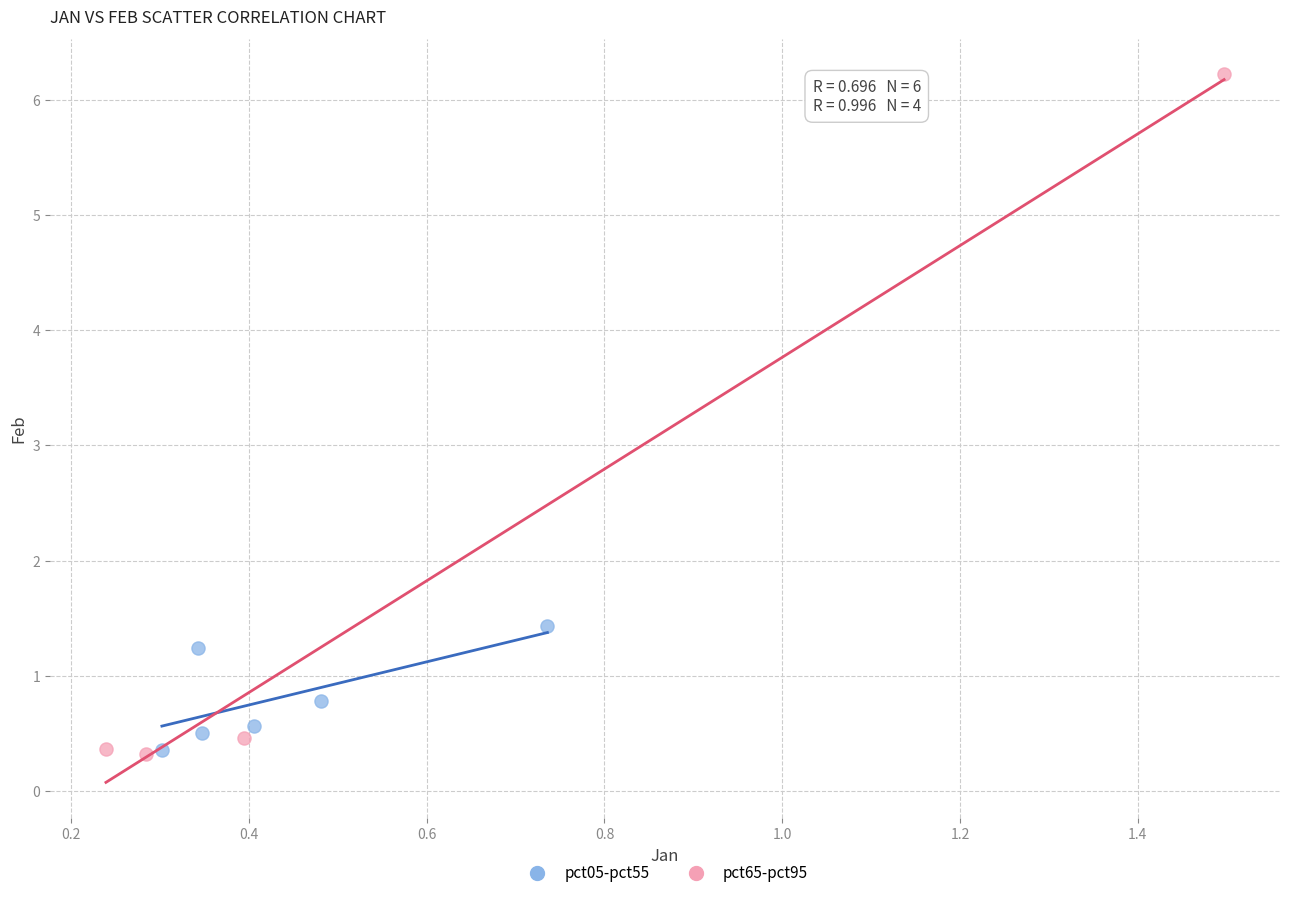

Which series has the widest spread of Y values?

pct65-pct95